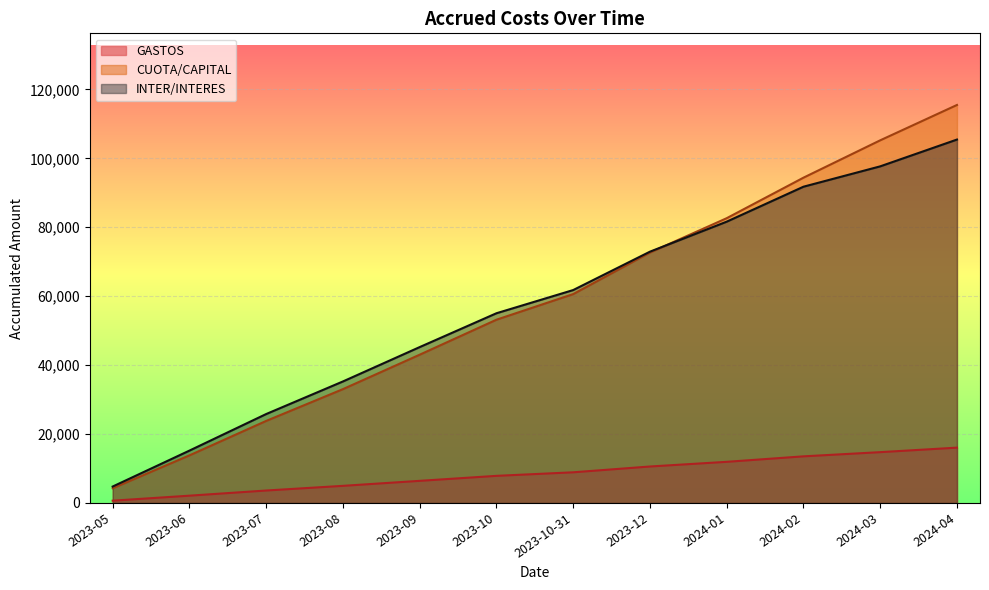

What is the difference between the GASTOS values at 2024-01 and 2024-02?

1590.4